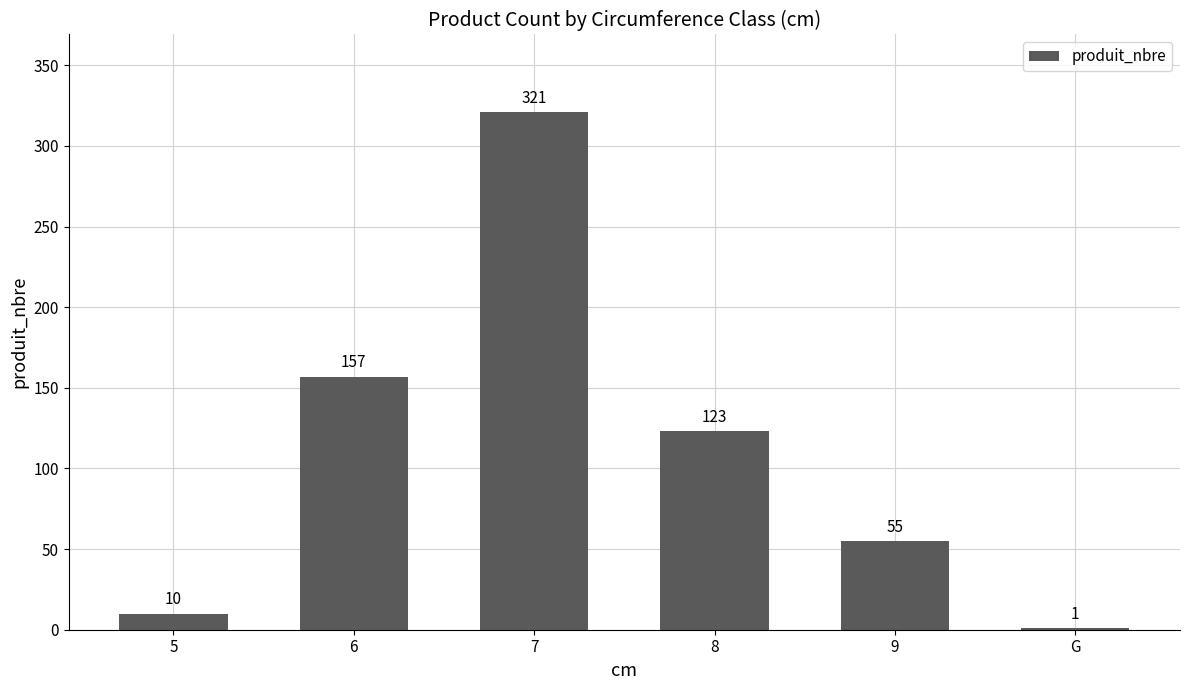

How many categories are shown in the chart?

6